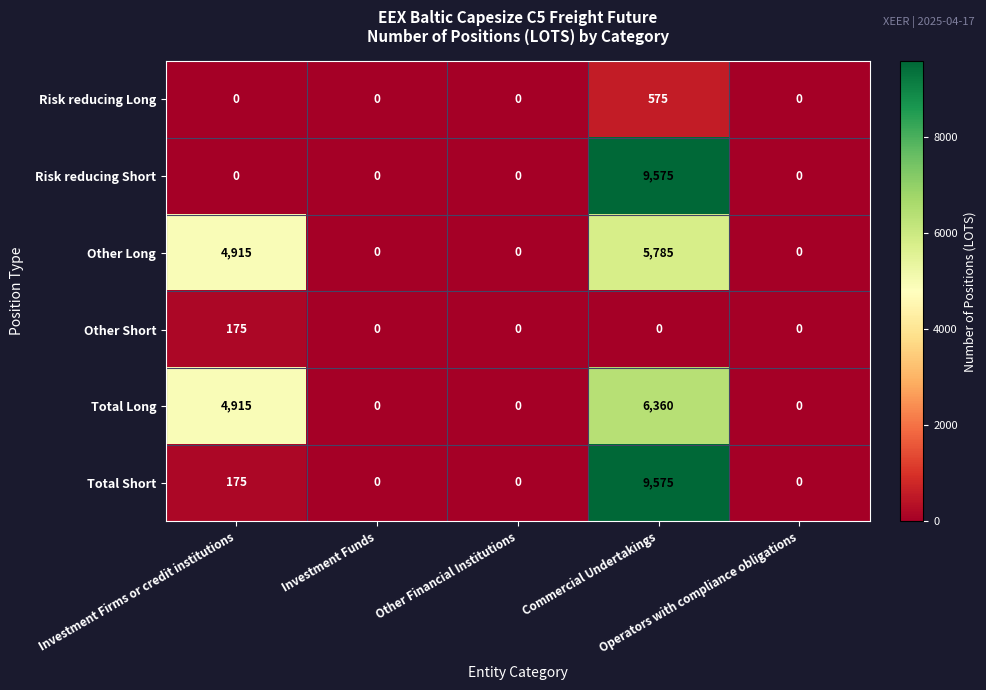

What is the total value across all series at Commercial Undertakings?

31870